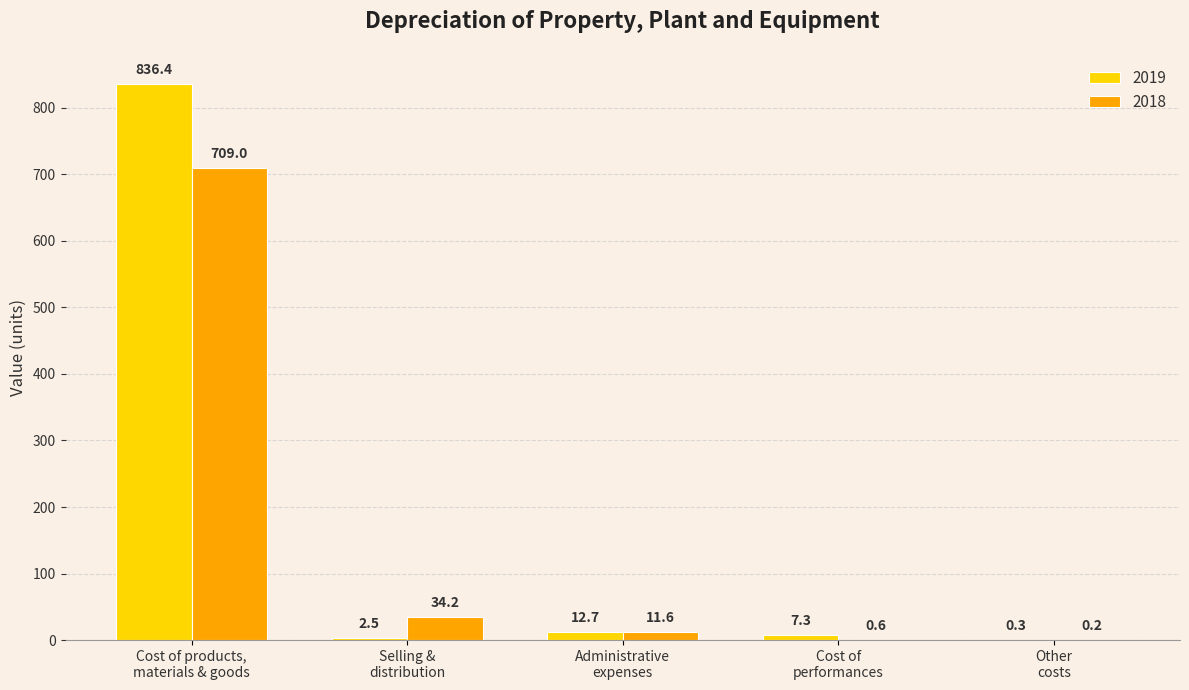

How many values in the 2019 series exceed 7?

3